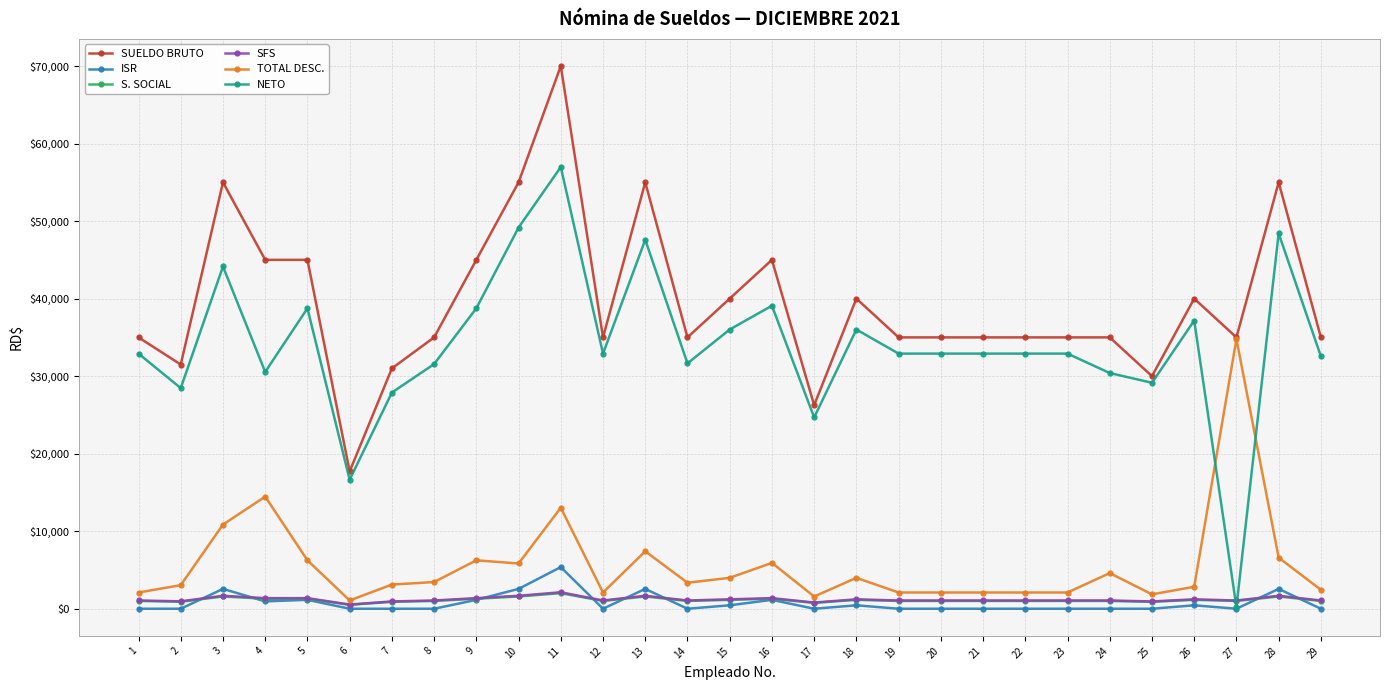

What is the maximum value shown in the chart?

70000.0